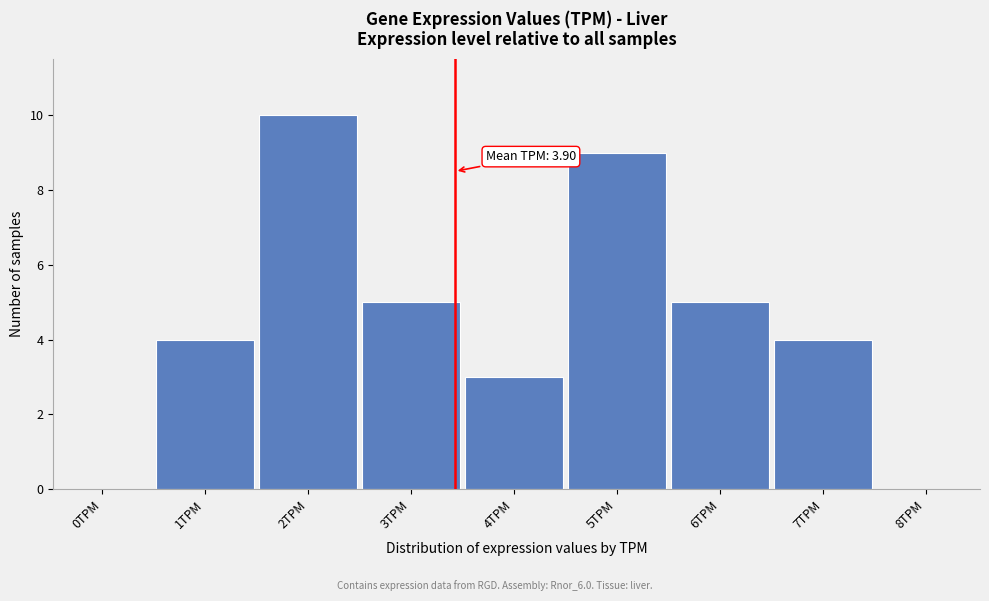

Reading left to right, what are all the values shown in this chart?

0TPM=0	1TPM=4	2TPM=10	3TPM=5	4TPM=3	5TPM=9	6TPM=5	7TPM=4	8TPM=0